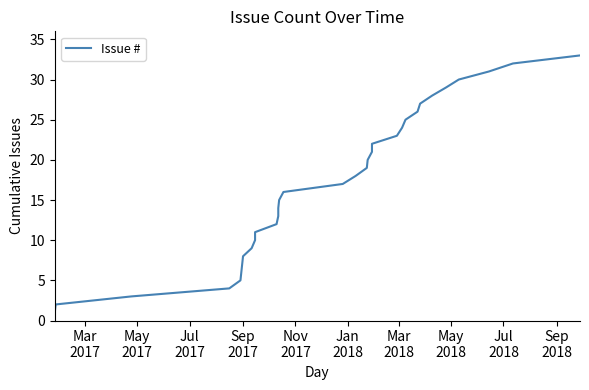

What is the average value?

17